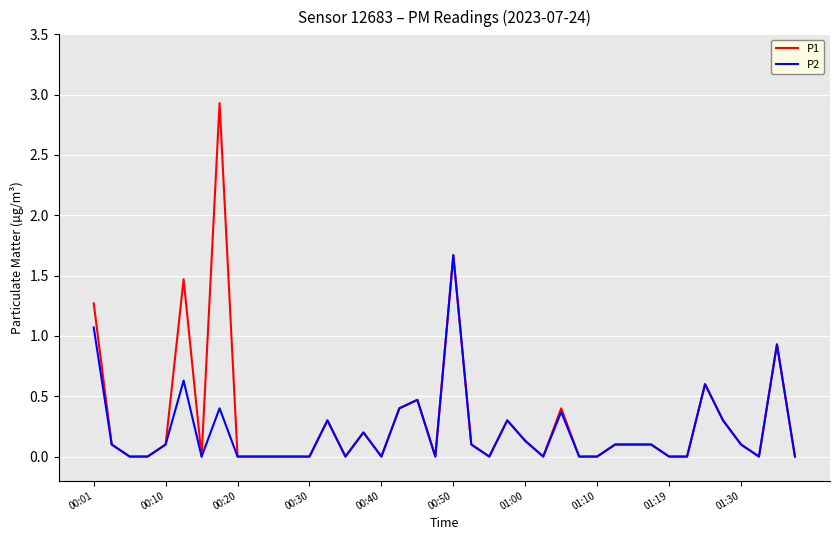

How many lines are shown in the chart?

2